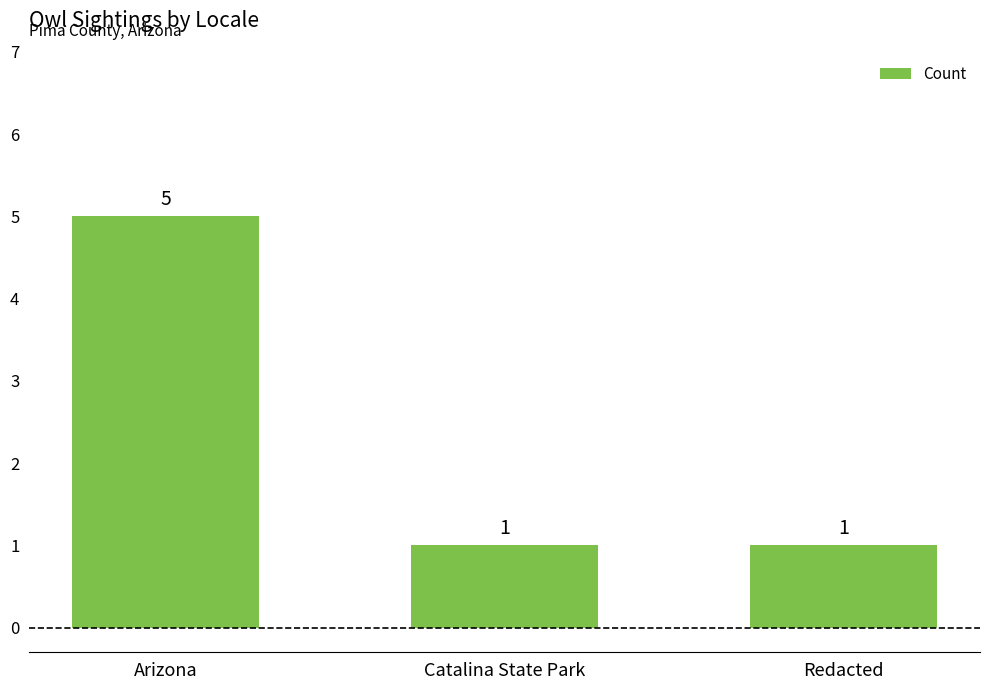

What is the greatest value displayed?

5